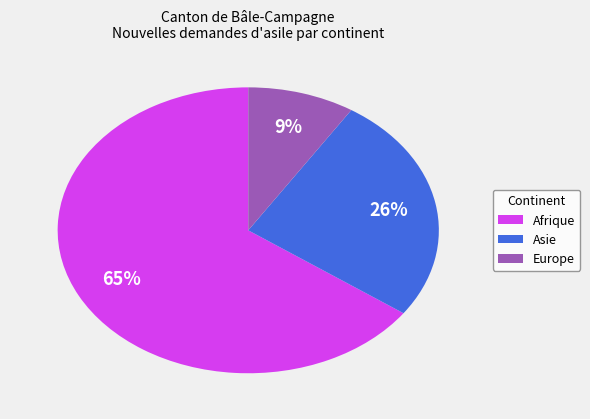

Rank the categories by value from highest to lowest.

Afrique, Asie, Europe